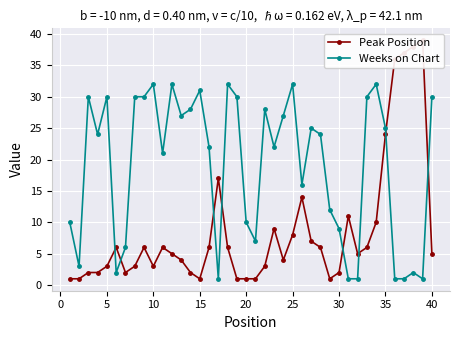

The value of Weeks on Chart at 25 is 11. True or false?

False